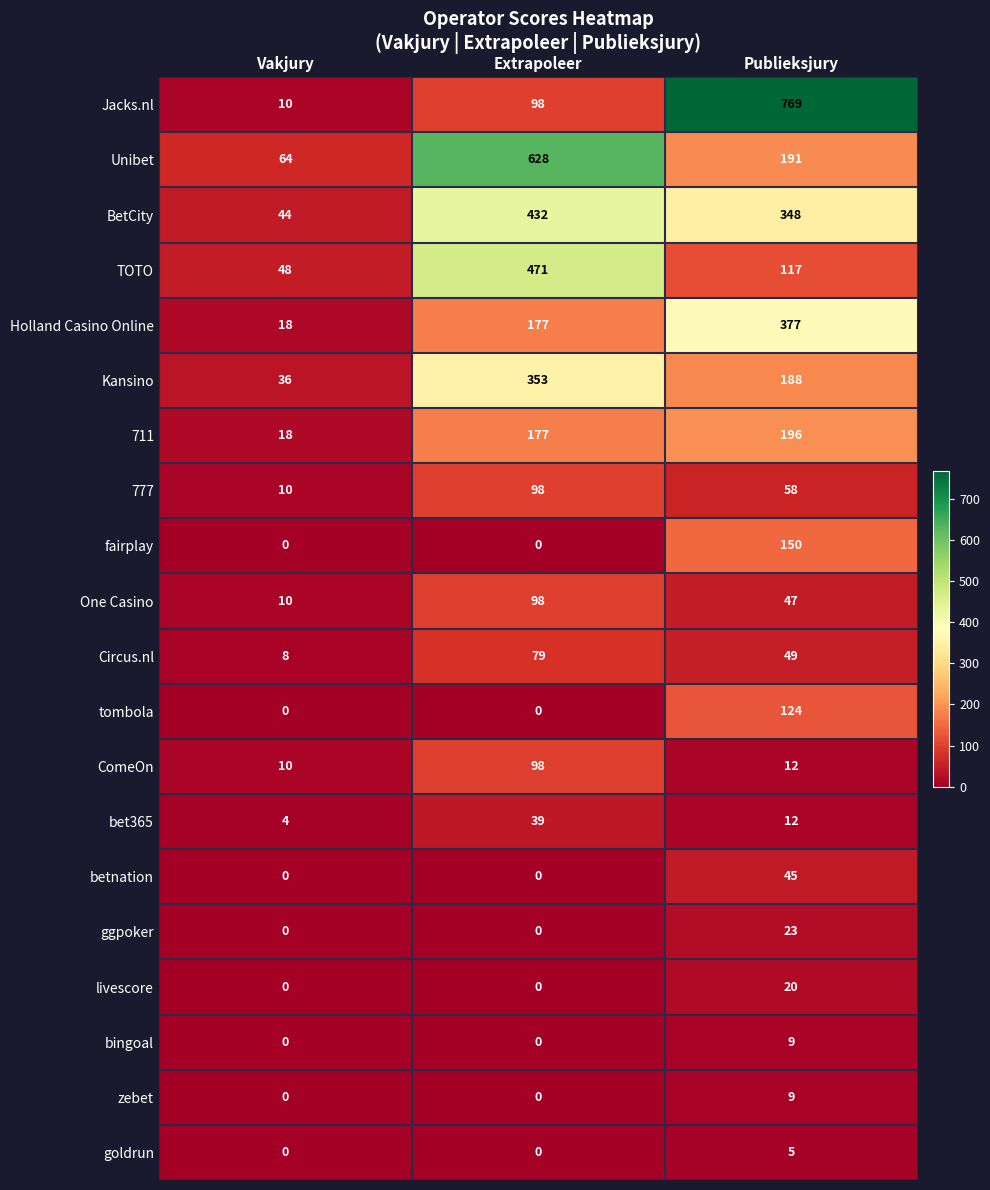

What is the spread (max minus min) of values at Vakjury?

64